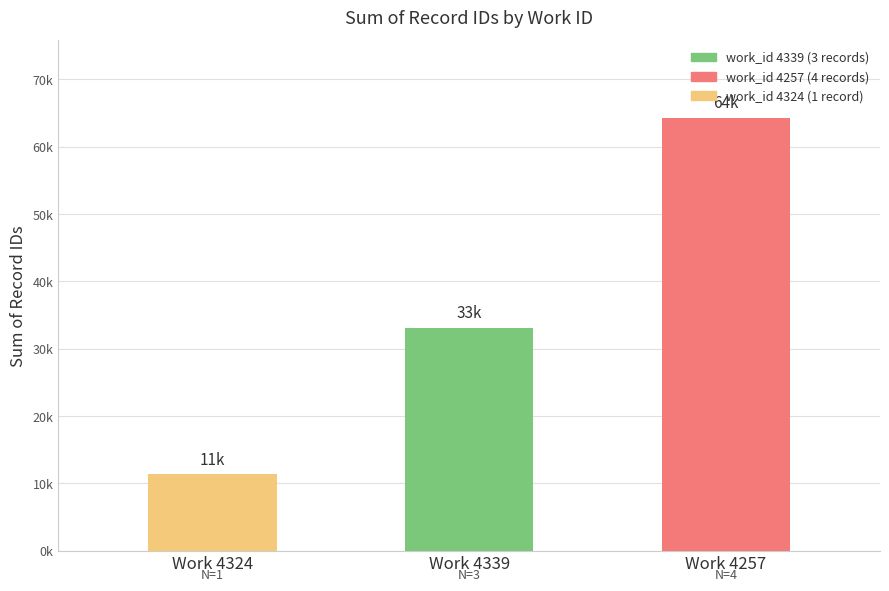

Where does the data first go above 33095?

Work 4257